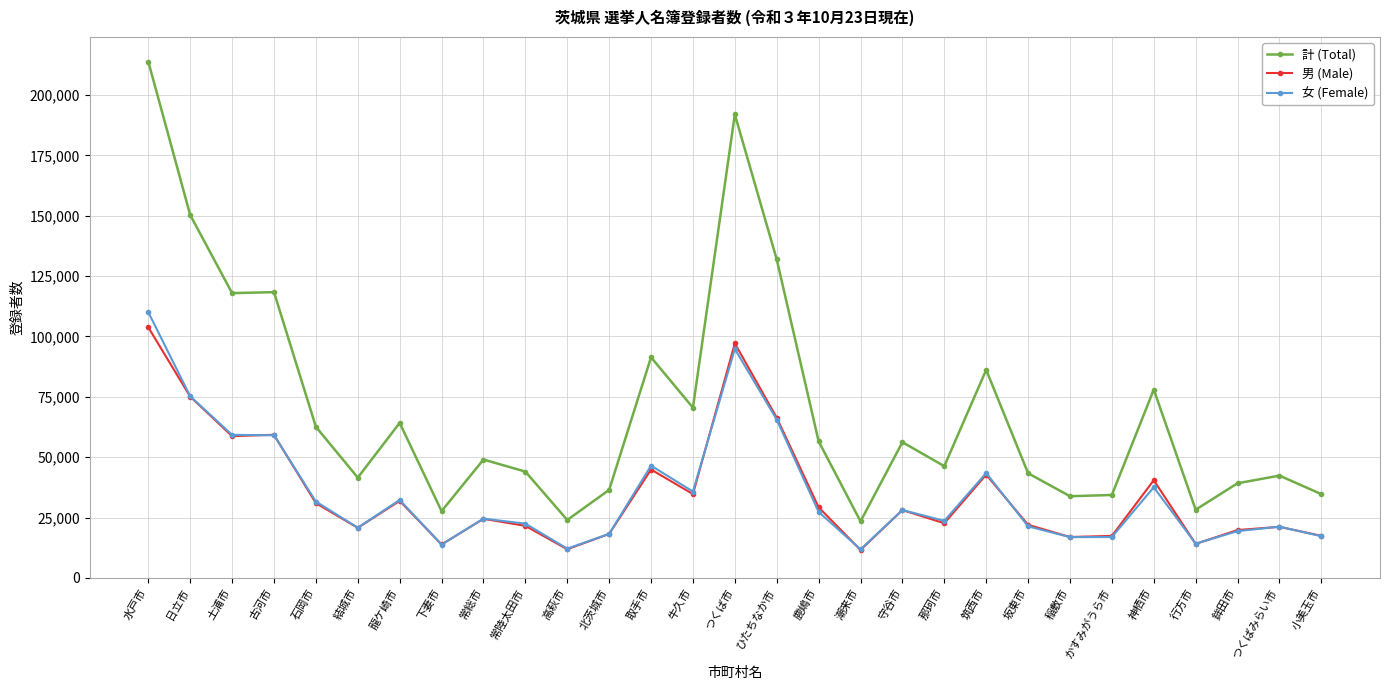

How many distinct data groups are displayed?

3